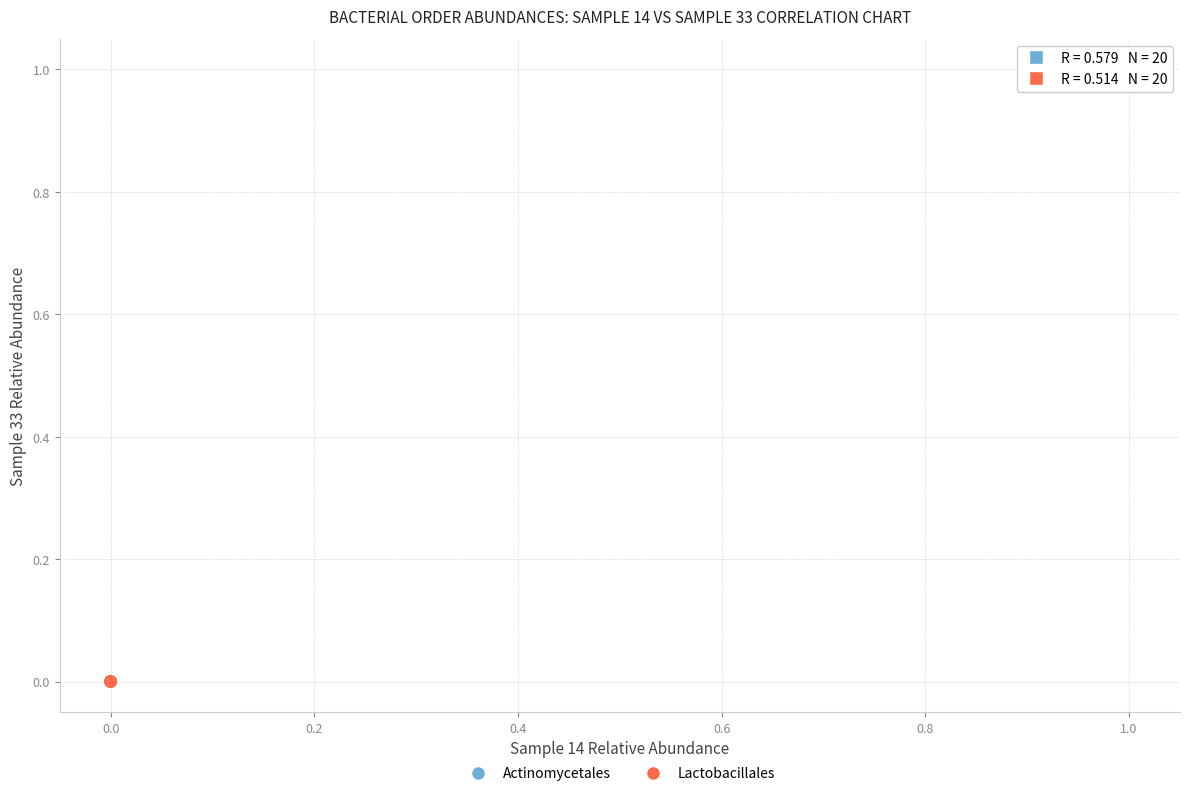

What are all the series names shown in the legend?

Actinomycetales, Lactobacillales